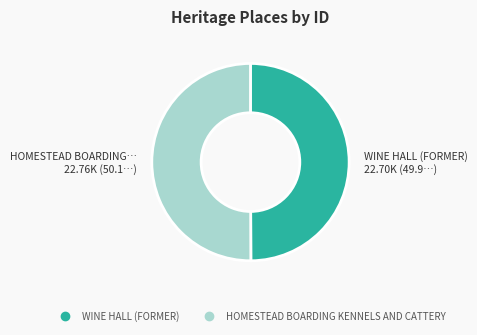

The HOMESTEAD BOARDING KENNELS AND CATTERY slice represents 50% of the pie. True or false?

True